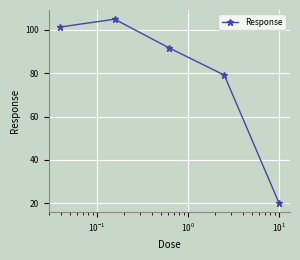

Count the number of data series in this chart.

1